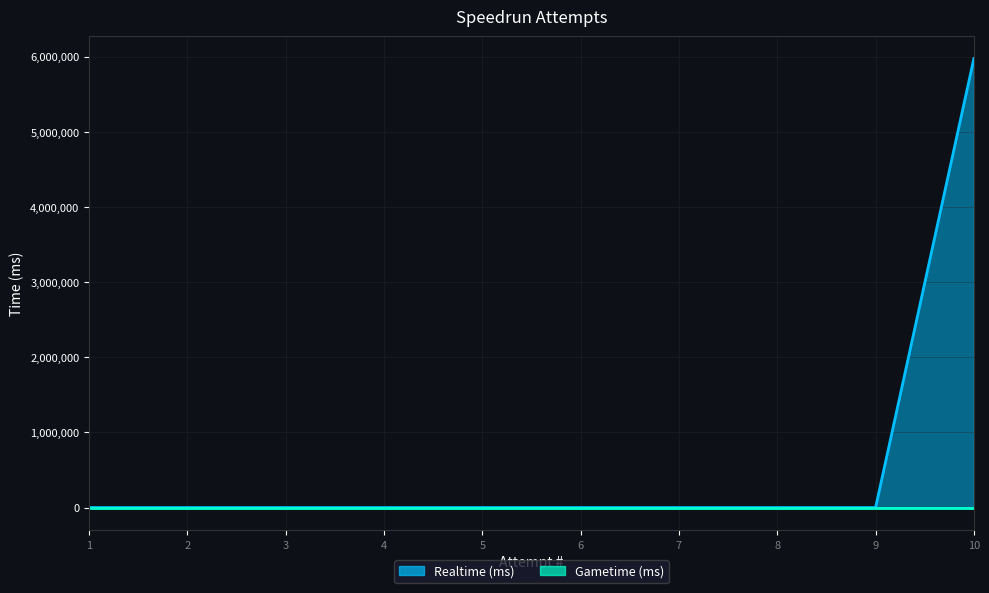

What is the difference between the maximum and minimum values?

5974892